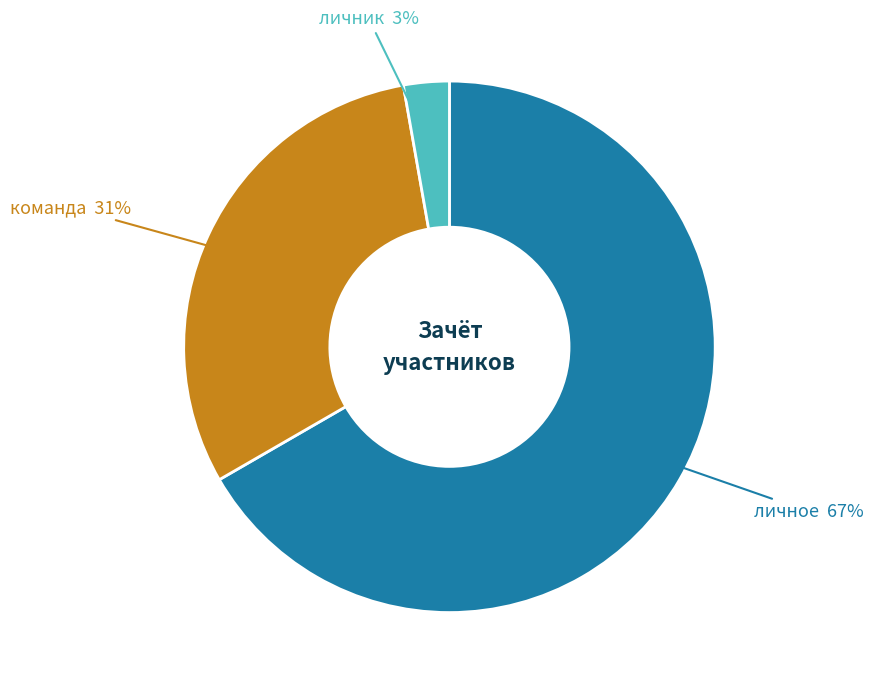

Between личник and личное, which is larger?

личное